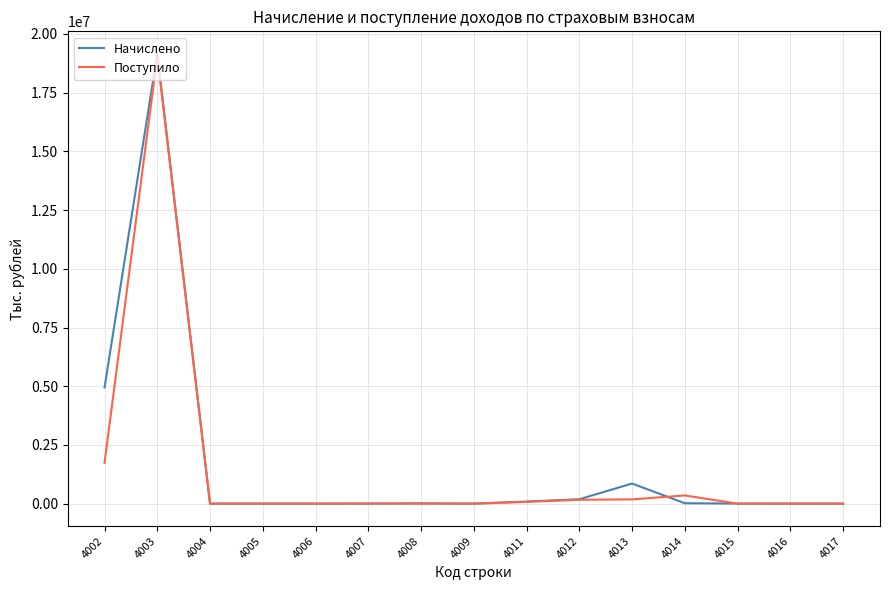

How many lines are shown in the chart?

2